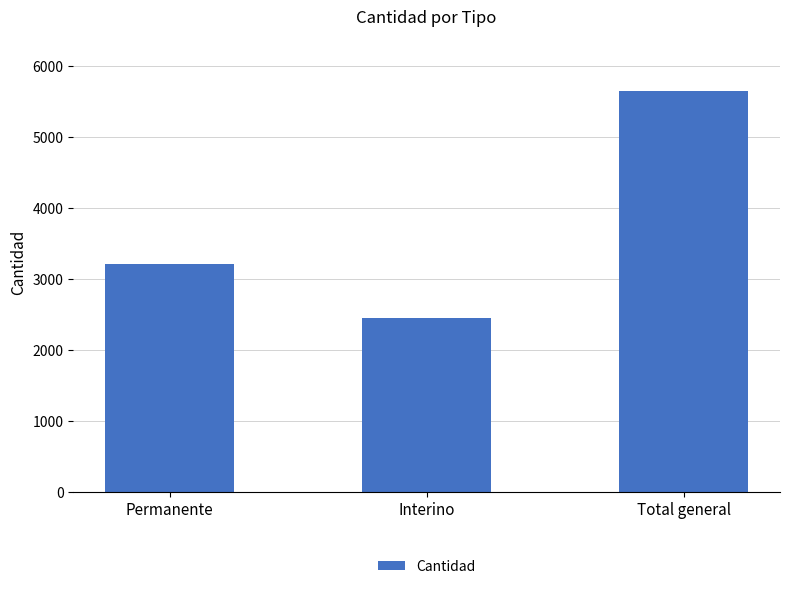

What is the approximate value at Total general, to the nearest 50?

5650